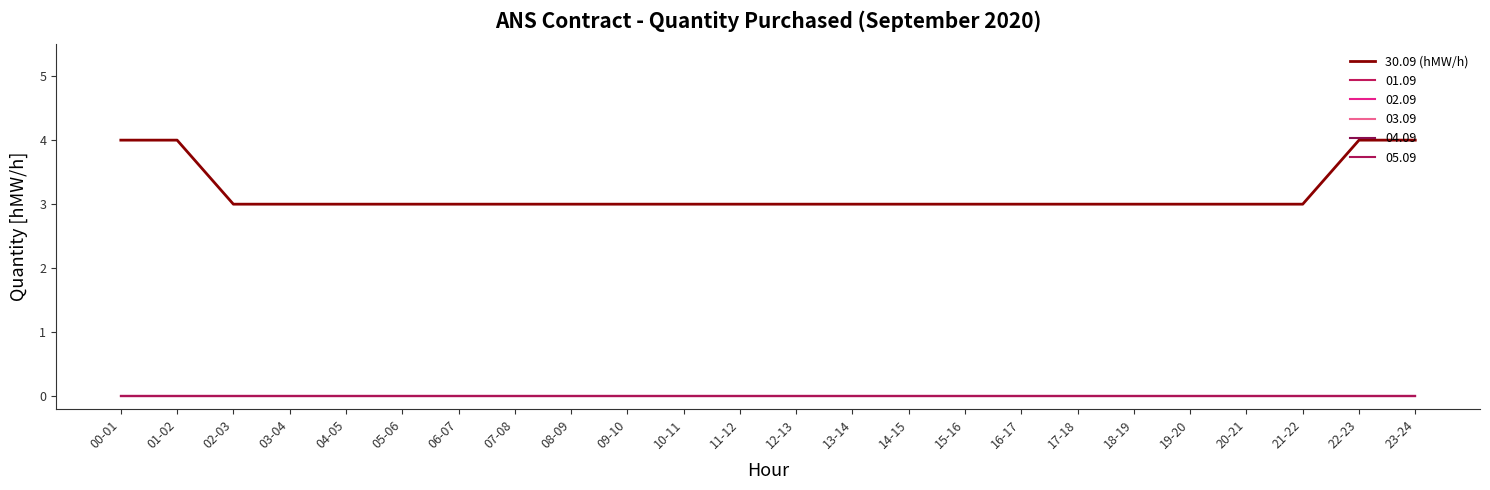

Does the chart display data point markers on the line(s)?

No